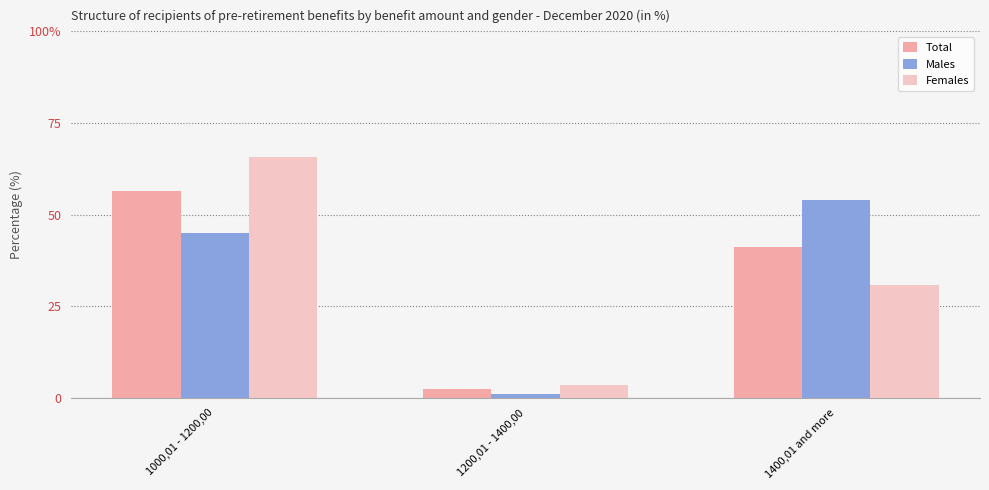

What are all the series names shown in the legend?

Total, Males, Females